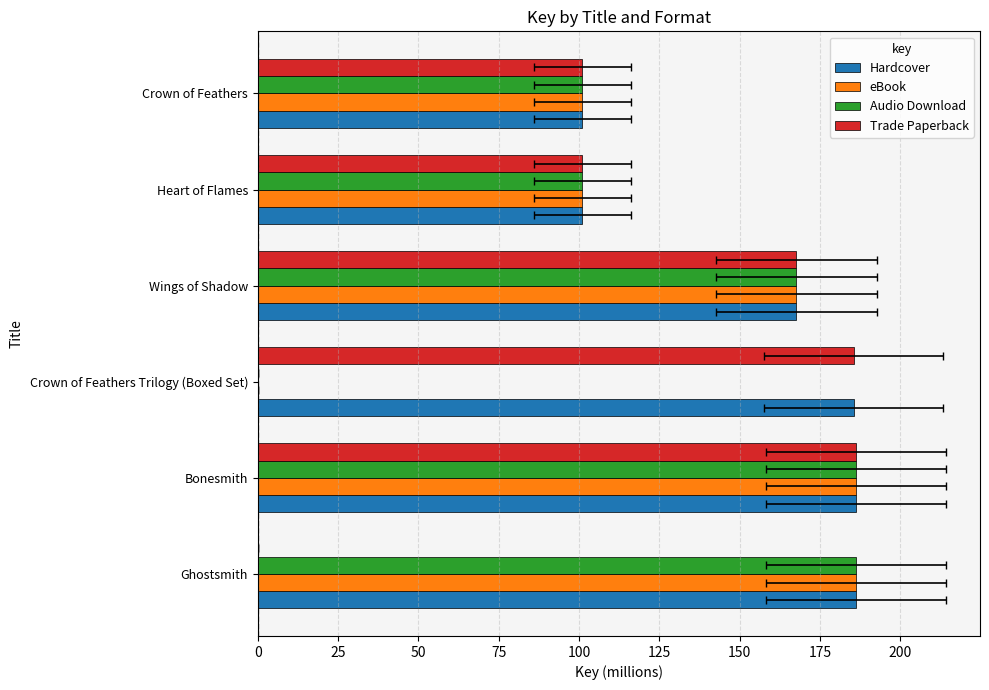

List the series in order of their peak value, lowest first.

Trade Paperback, Hardcover, eBook, Audio Download